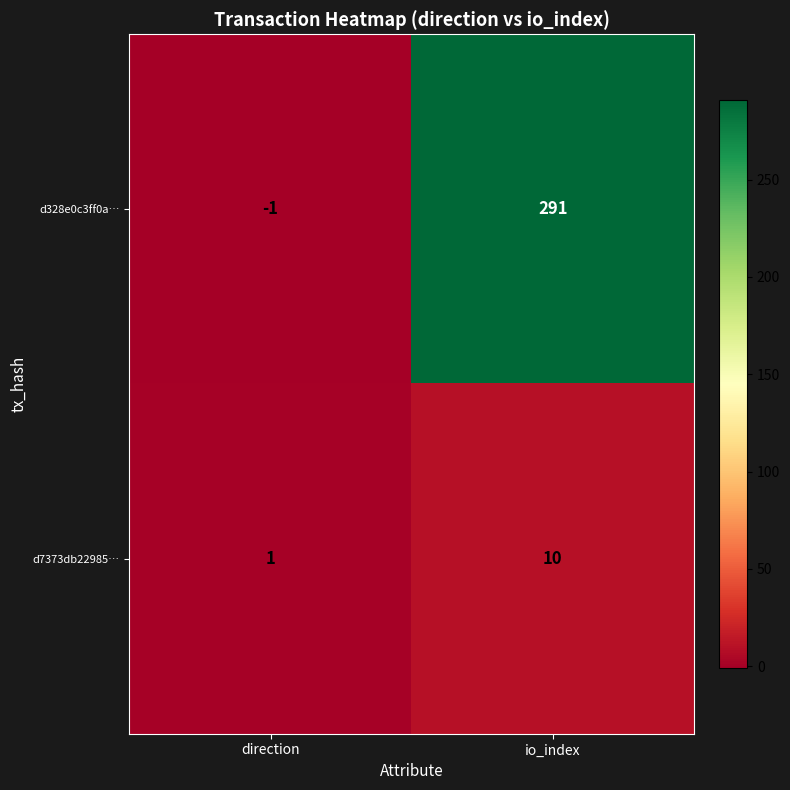

At which label is d7373db22985… closest to 5?

direction